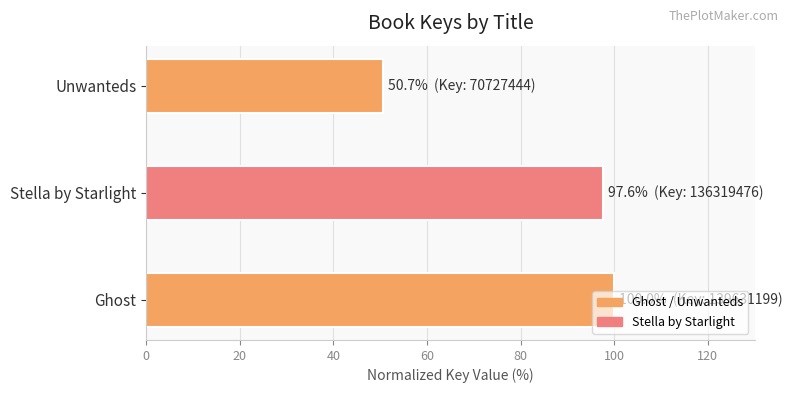

Count the number of values greater than 97.

2